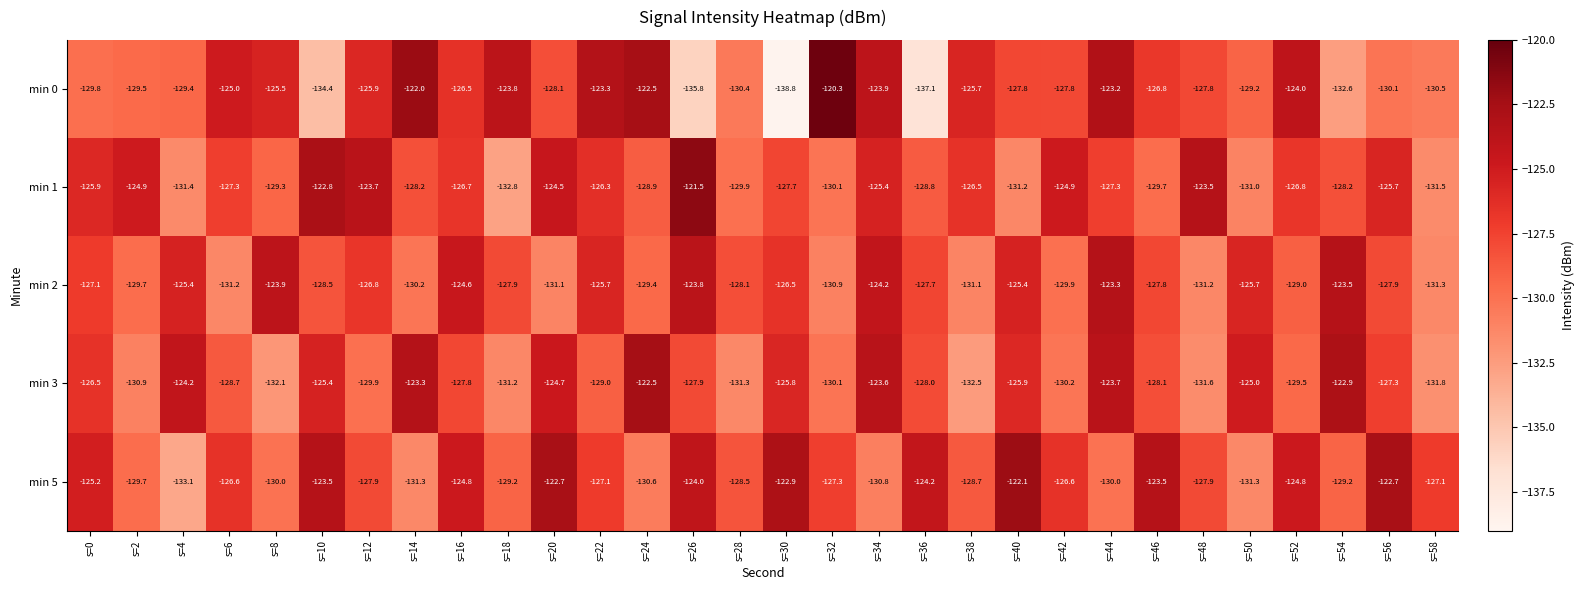

What is the average value of the min 2 series?

-127.6